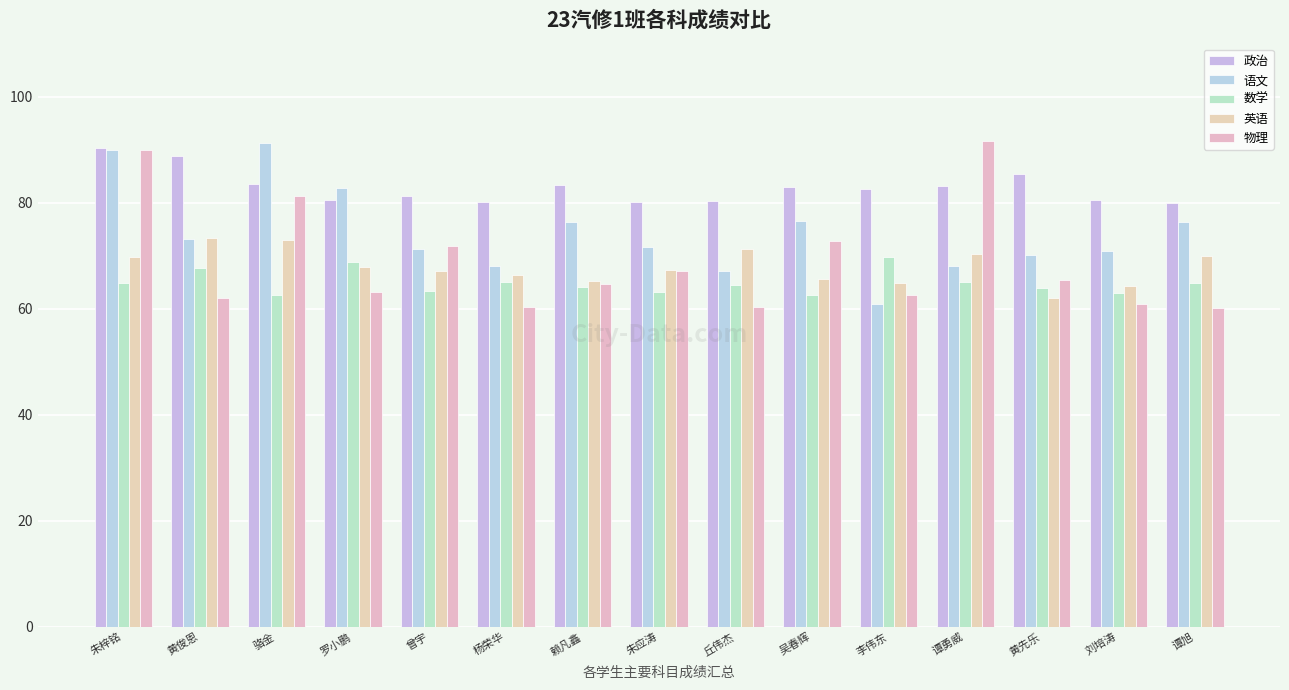

At which category is the sum across all series the highest?

朱梓铭